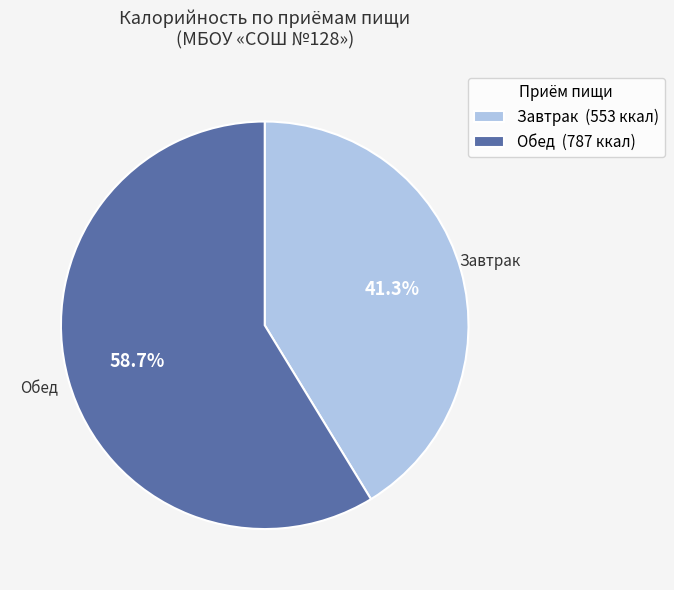

Combined, do Обед and Завтрак account for over 50%?

Yes